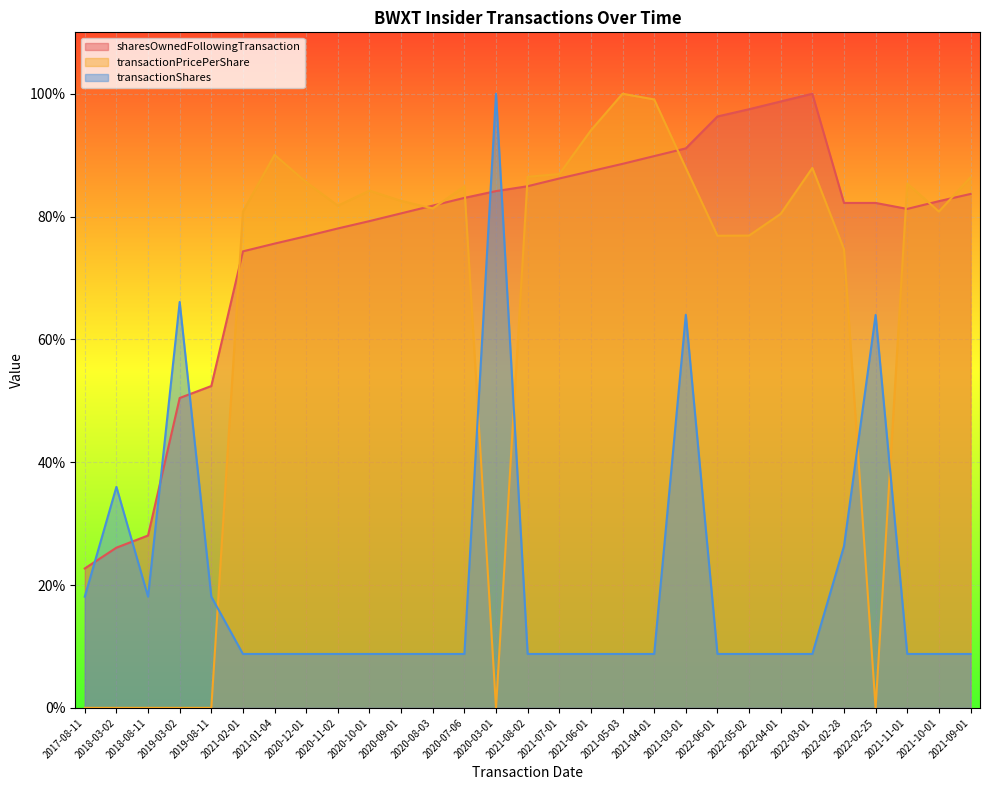

Reading right to left, transcribe all the data shown in this chart.

sharesOwnedFollowingTransaction: 0.8	0.8	0.8	0.8	0.8	1.0	1.0	1.0	1.0	0.9	0.9	0.9	0.9	0.9	0.8	0.8	0.8	0.8	0.8	0.8	0.8	0.8	0.8	0.7	0.5	0.5	0.3	0.3	0.2
transactionPricePerShare: 0.9	0.8	0.9	0.0	0.7	0.9	0.8	0.8	0.8	0.9	1.0	1.0	0.9	0.9	0.9	0.0	0.8	0.8	0.8	0.8	0.8	0.9	0.9	0.8	0.0	0.0	0.0	0.0	0.0
transactionShares: 0.1	0.1	0.1	0.6	0.3	0.1	0.1	0.1	0.1	0.6	0.1	0.1	0.1	0.1	0.1	1.0	0.1	0.1	0.1	0.1	0.1	0.1	0.1	0.1	0.2	0.7	0.2	0.4	0.2